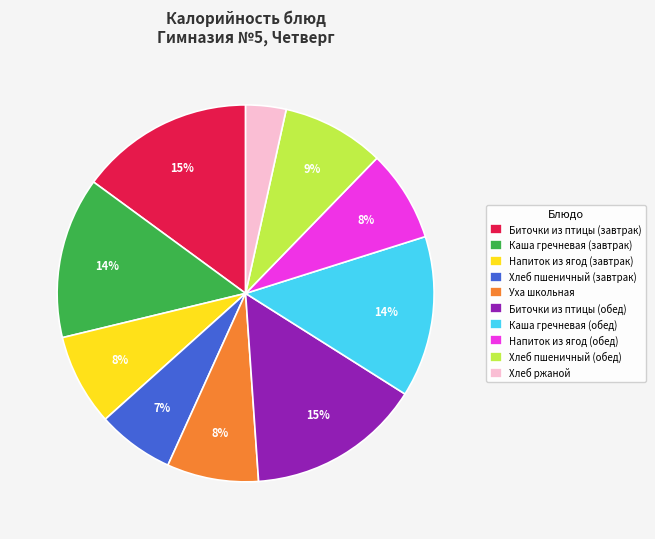

Count the number of slices in the pie.

10